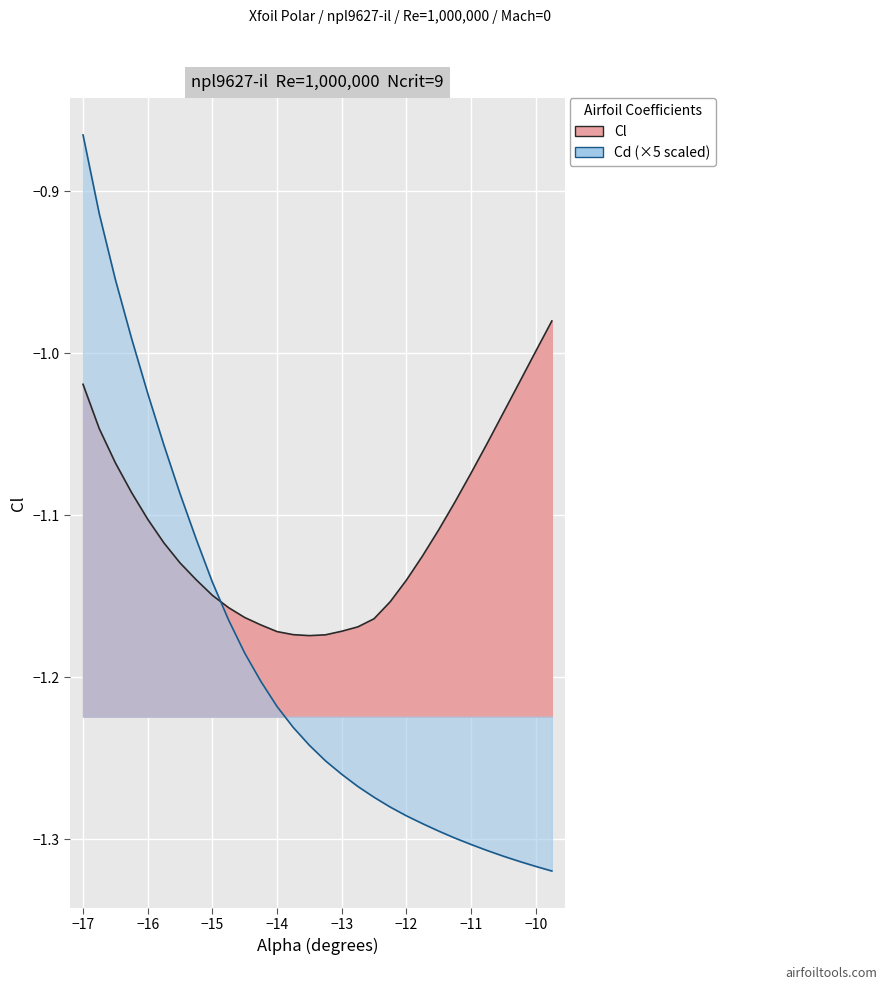

Is it true that the value at -13.5 is -0.7?

False